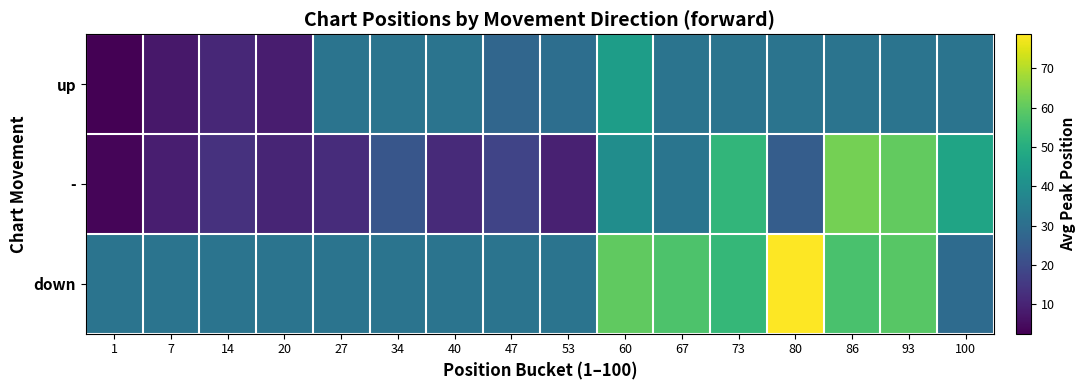

Which series has the largest total across all categories?

down